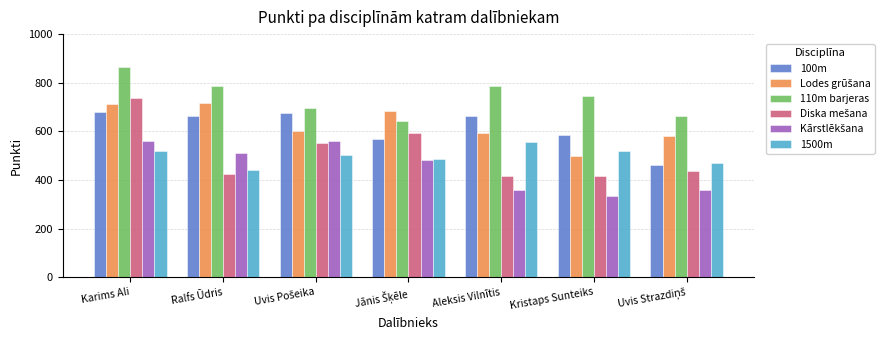

The value of 100m at Ralfs Ūdris is 407. True or false?

False